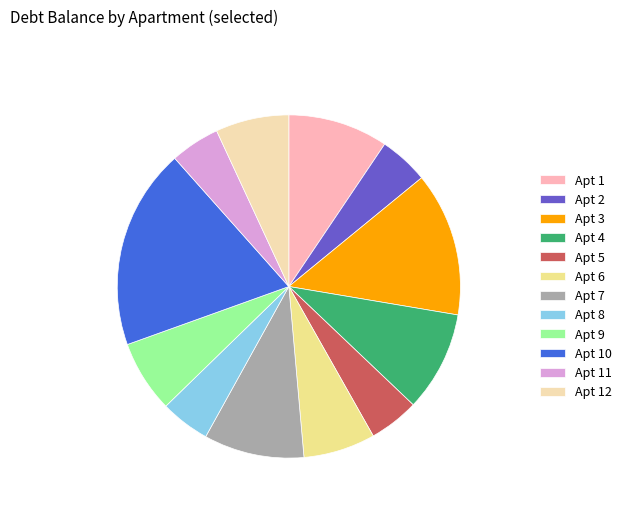

True or false: Apt 10 accounts for 19% of the total.

True